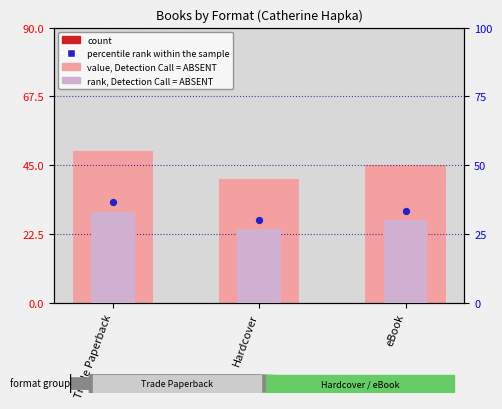

What is the total value across all series at eBook?

118.3